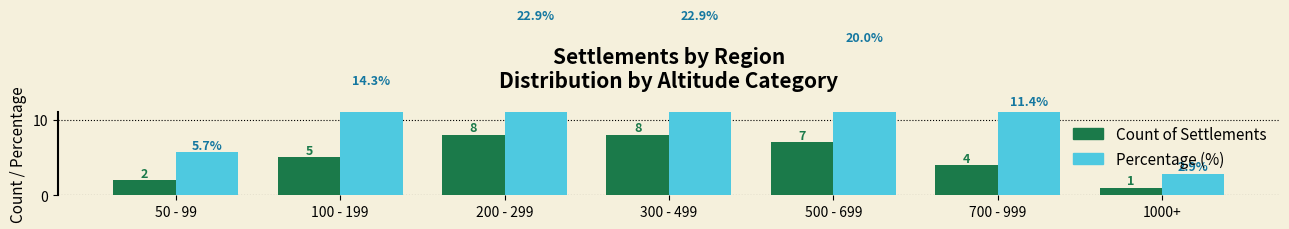

How many data points in Percentage (%) are above 14?

4